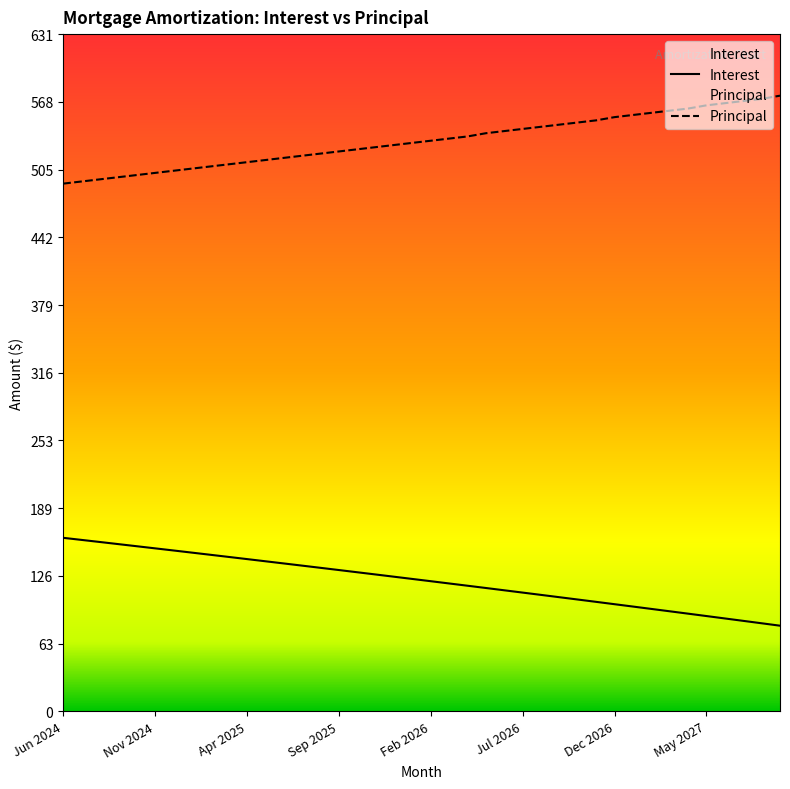

What is the difference between the second highest and minimum values in the Interest series?

80.0